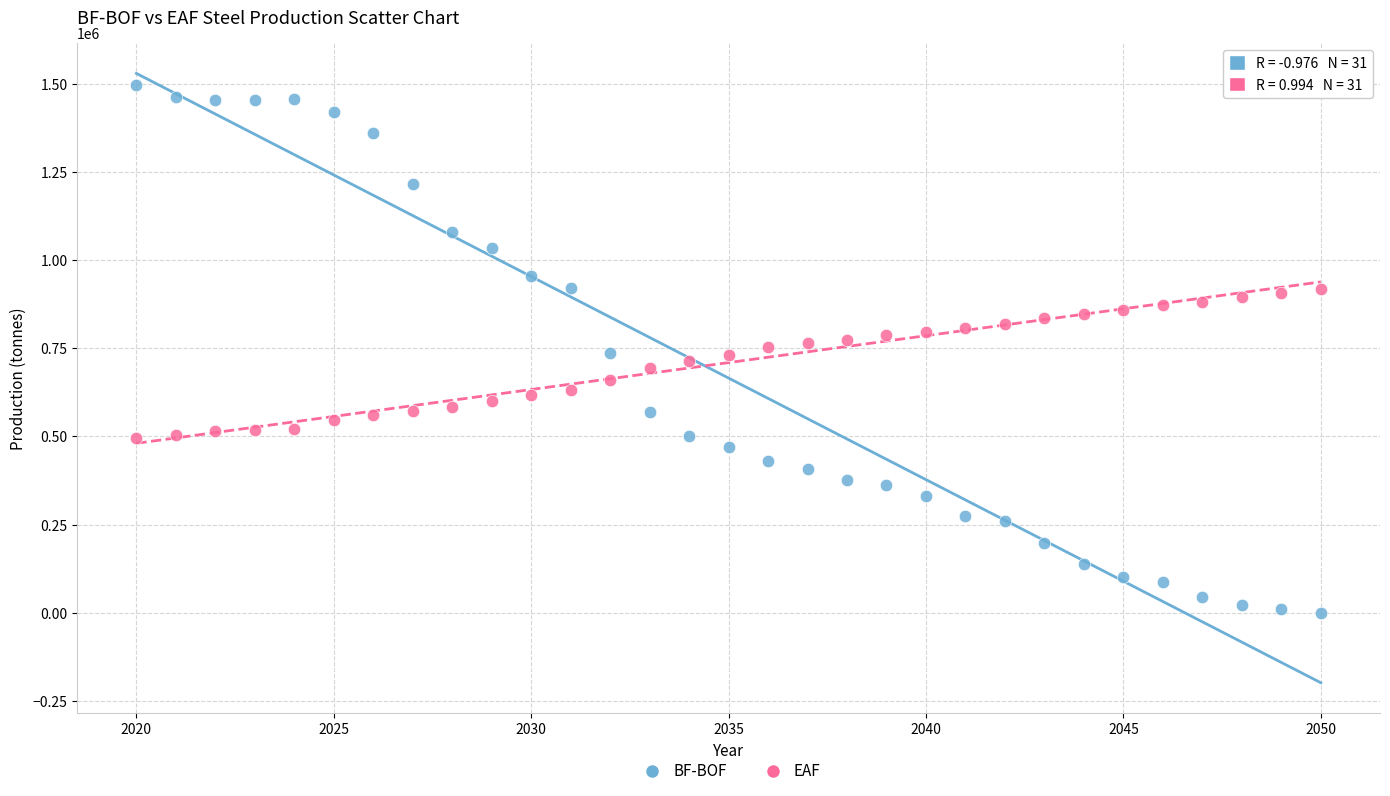

What are all the series names shown in the legend?

BF-BOF, EAF